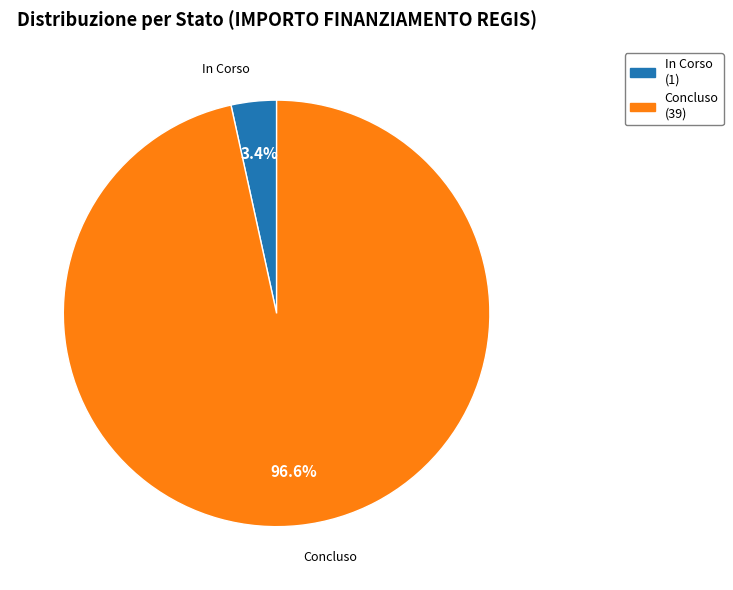

To the nearest percent, what portion does Concluso represent?

97%